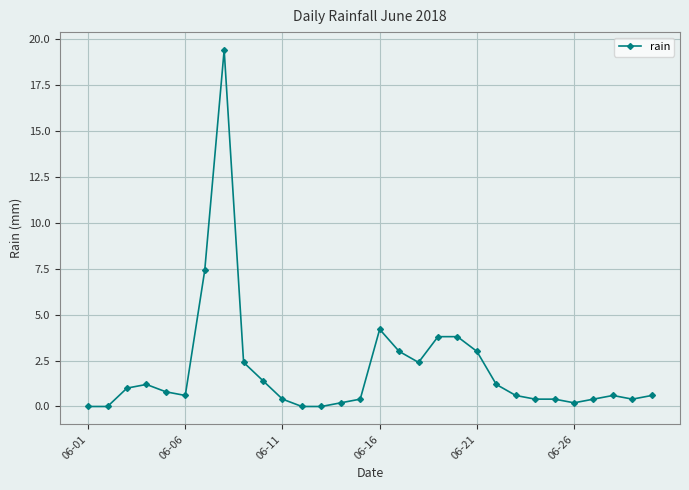

True or false: the data has more than 1 interior local peaks.

True